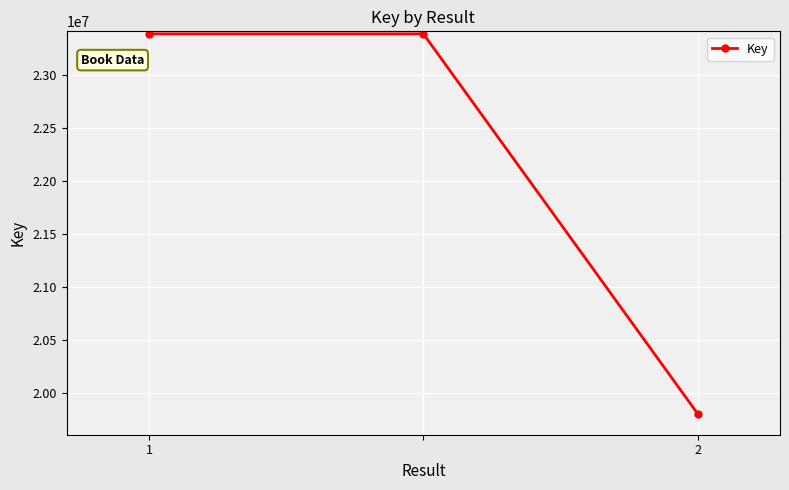

What is the value of the 2nd point from the left?

23387906